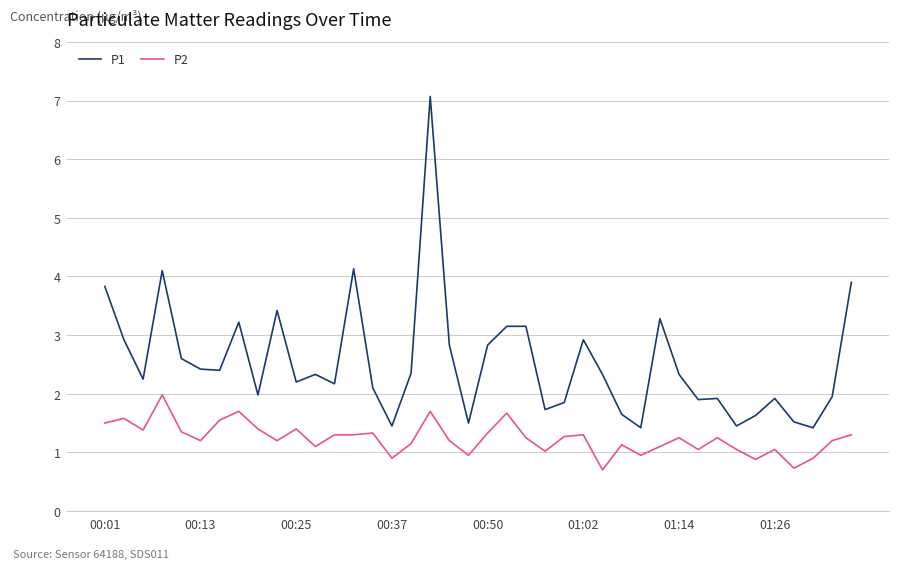

True or false: P2 and P1 intersect in this chart.

False